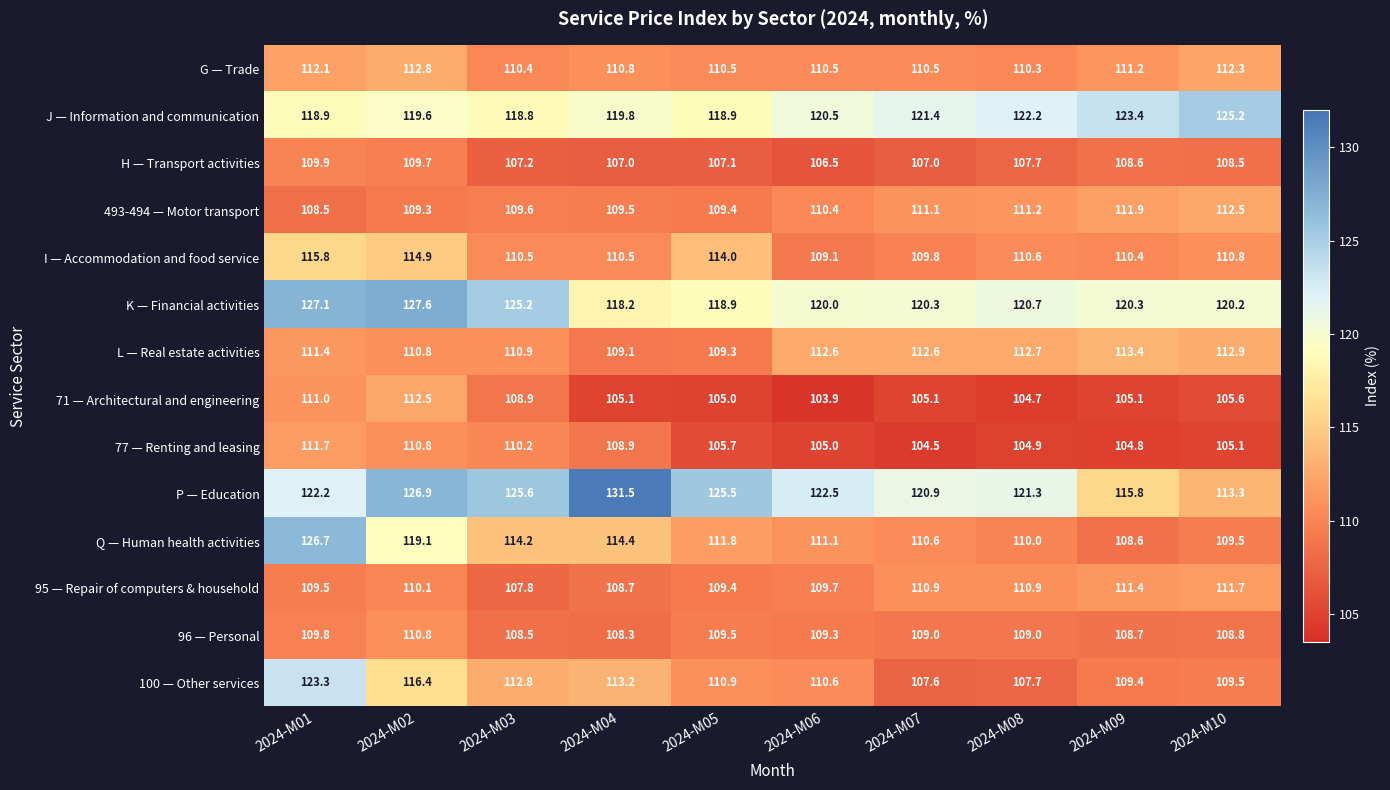

What is the minimum value for 493-494 — Motor transport?

108.5